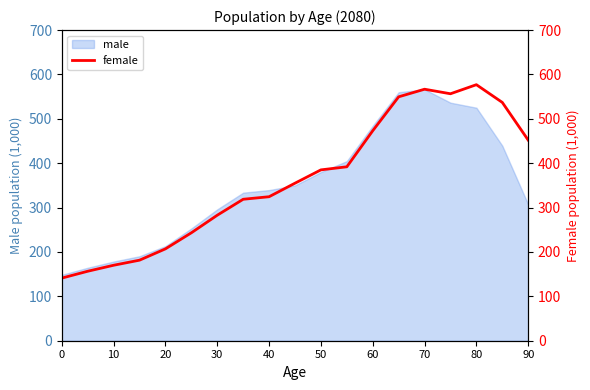

What is the maximum value for male?

566.4